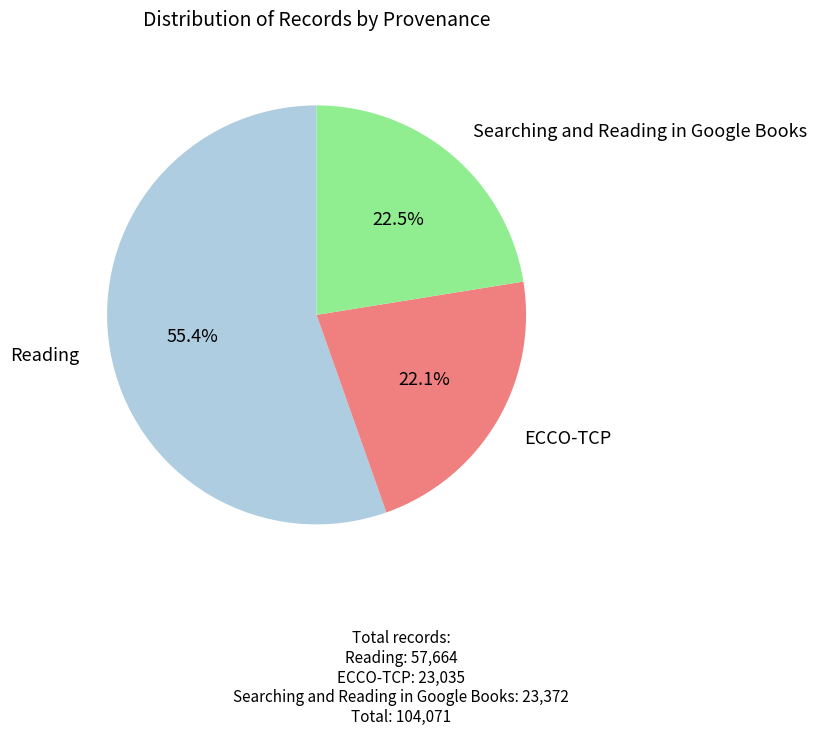

Does any single category account for the majority?

Yes